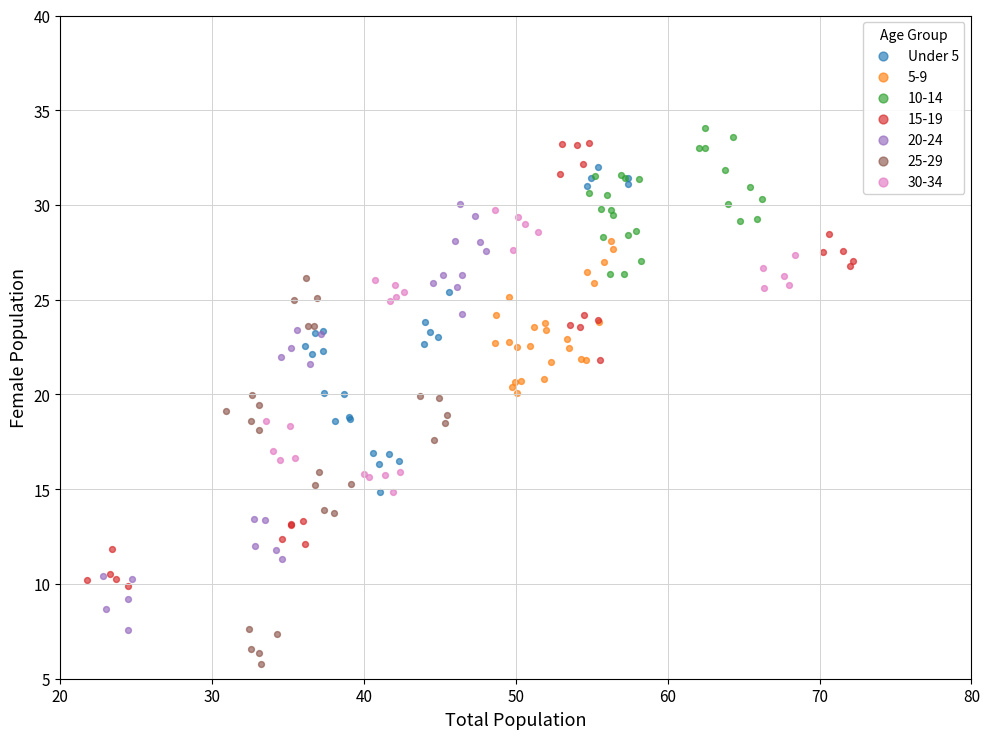

Which series has the largest Y range (max minus min)?

15-19